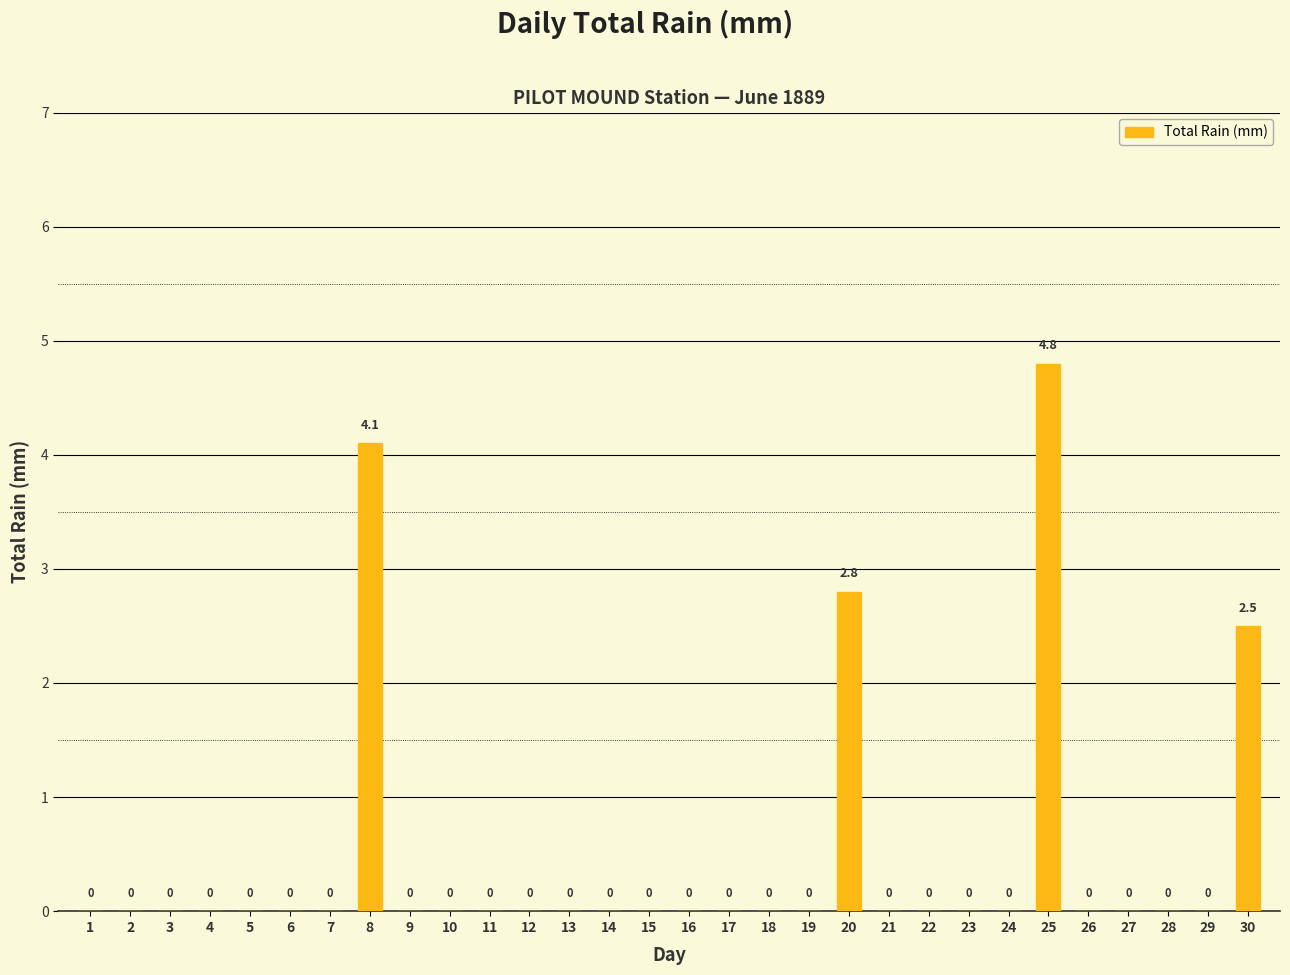

How many series are shown in this chart?

1